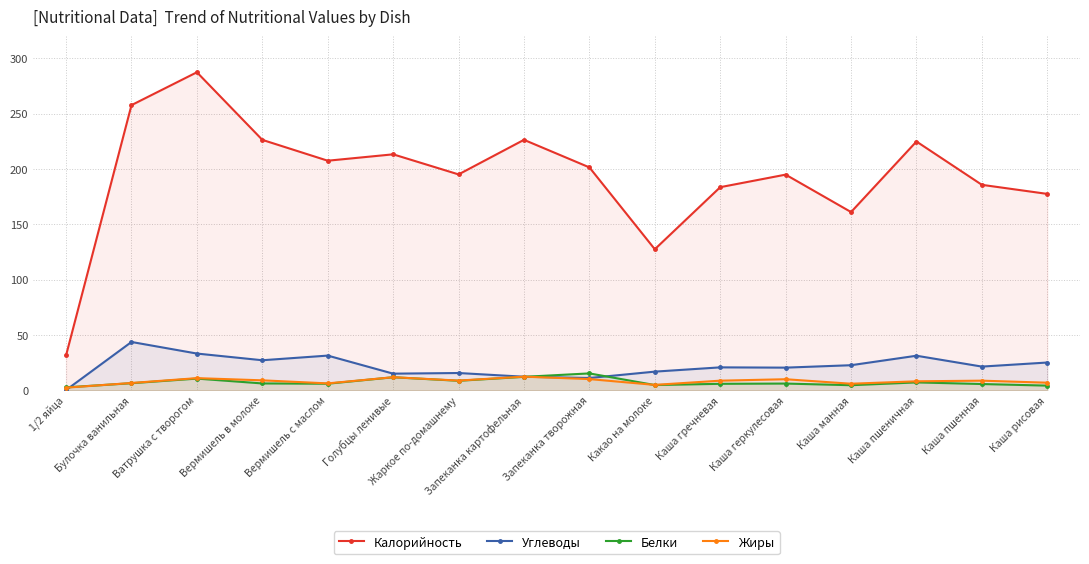

True or false: Белки and Калорийность intersect in this chart.

False